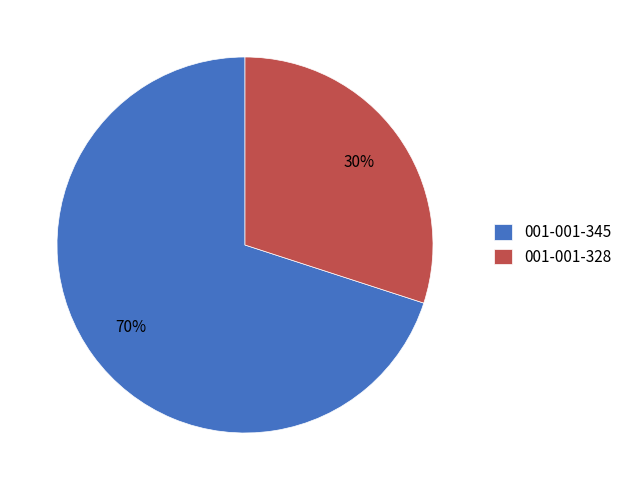

To the nearest percent, what is the combined percentage of 001-001-345 and 001-001-328?

100%